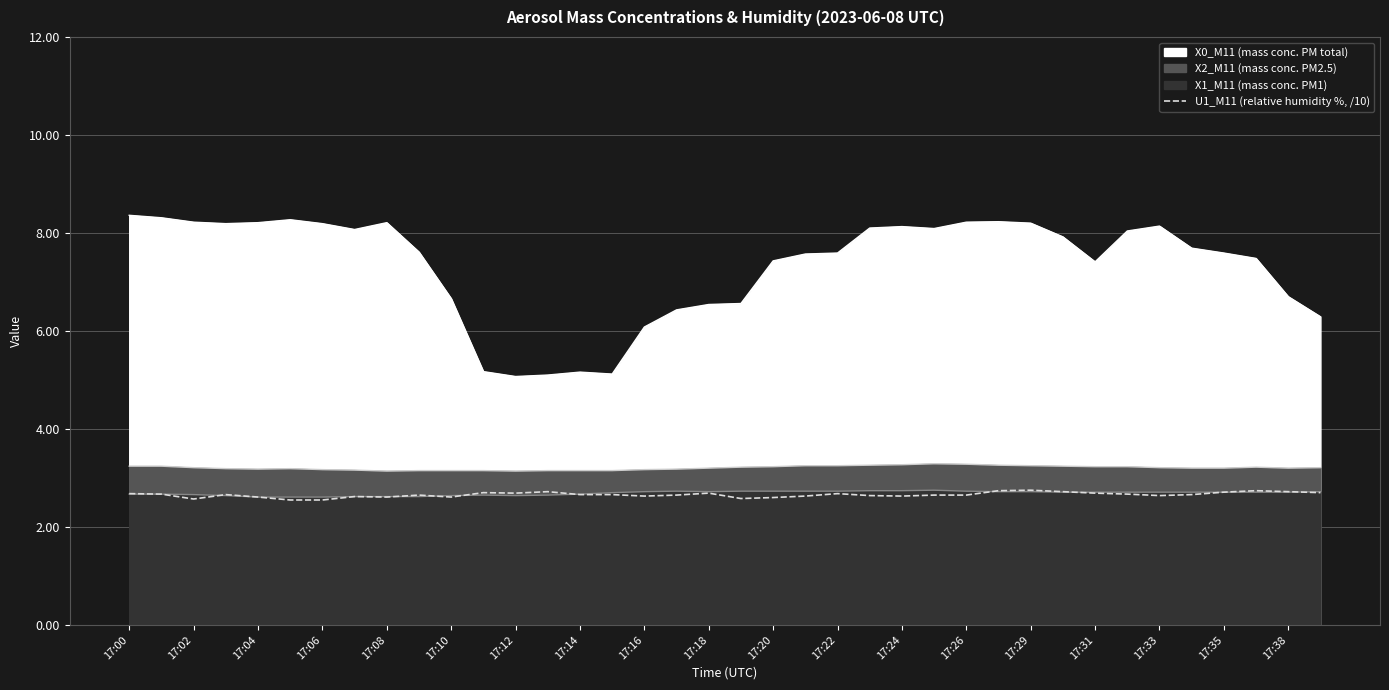

What is the sum of the values at 32 and 17:06?

5.3